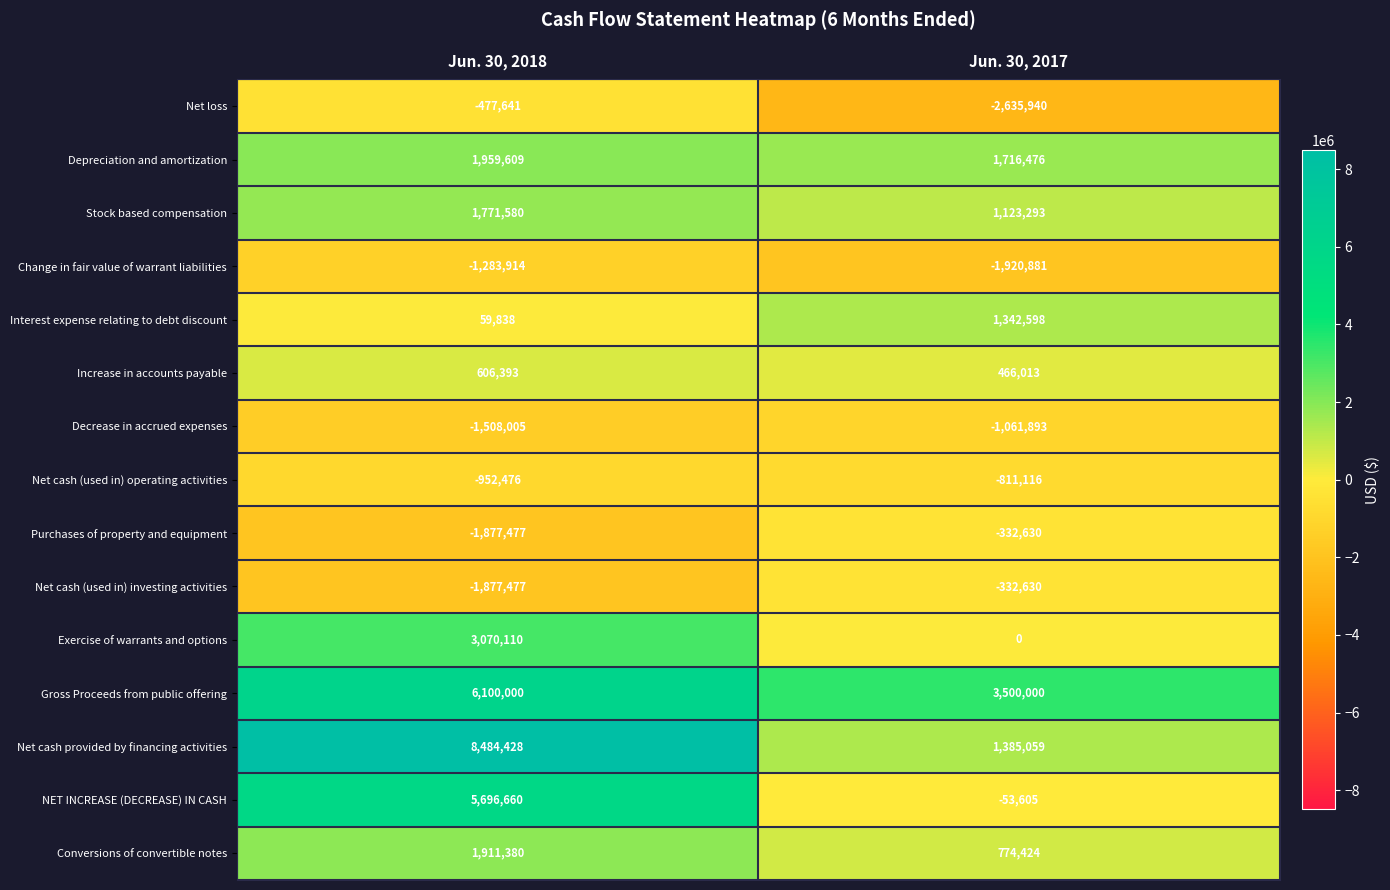

Rank the categories by Conversions of convertible notes value from highest to lowest.

Jun. 30, 2018, Jun. 30, 2017